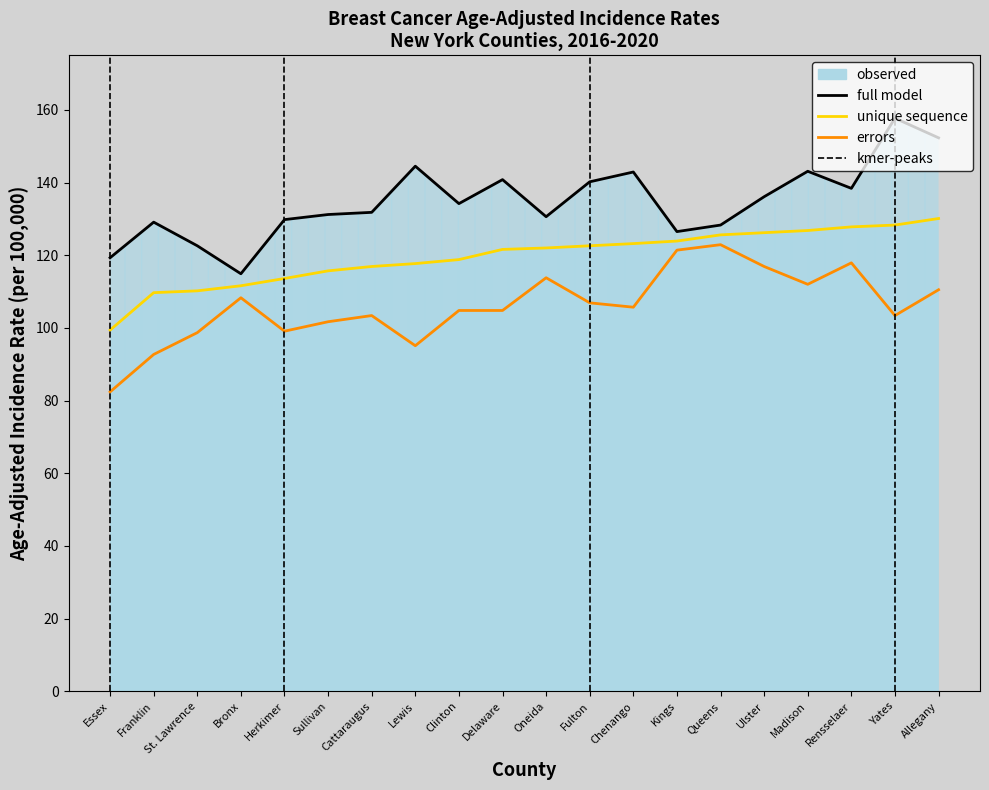

Is it true that Upper CI equals 180.4 at Oneida?

False